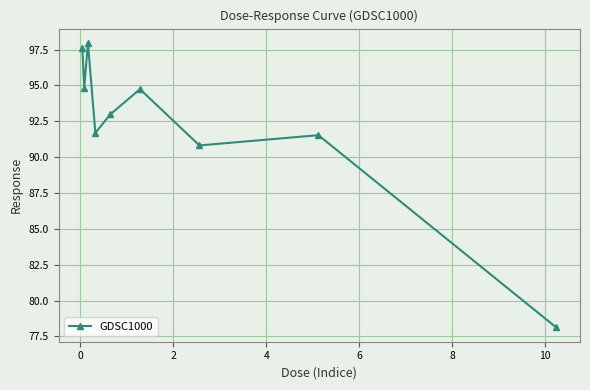

What is the difference between the maximum and second lowest values?

7.2